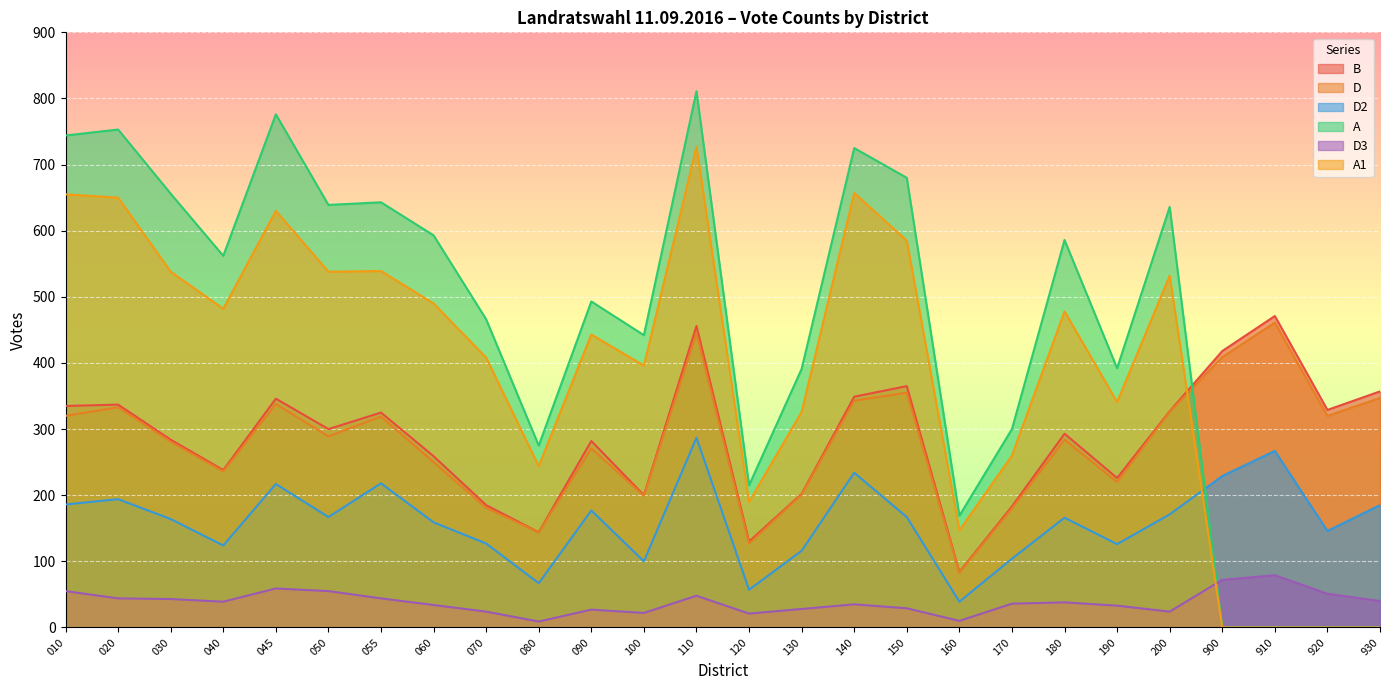

Rank the series at 110 from lowest to highest value.

D3, D2, D, B, A1, A